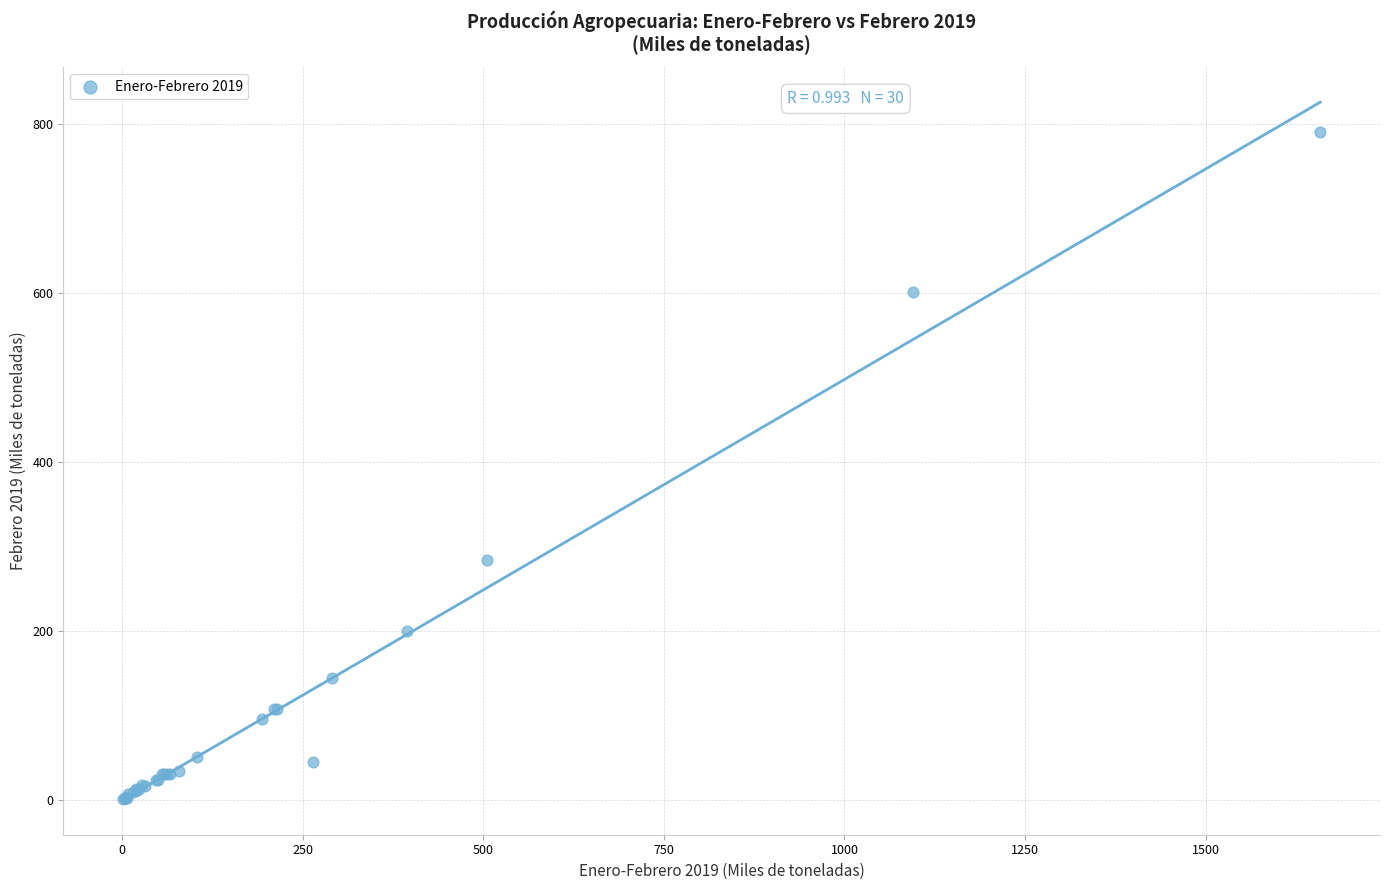

What Y value in the scatter plot is closest to 395?

283.2